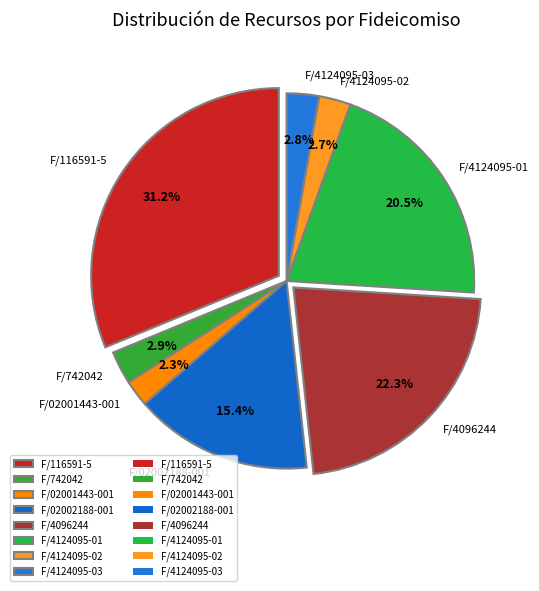

To the nearest percent, what is the difference between the F/116591-5 and F/02002188-001 slice percentages?

16%